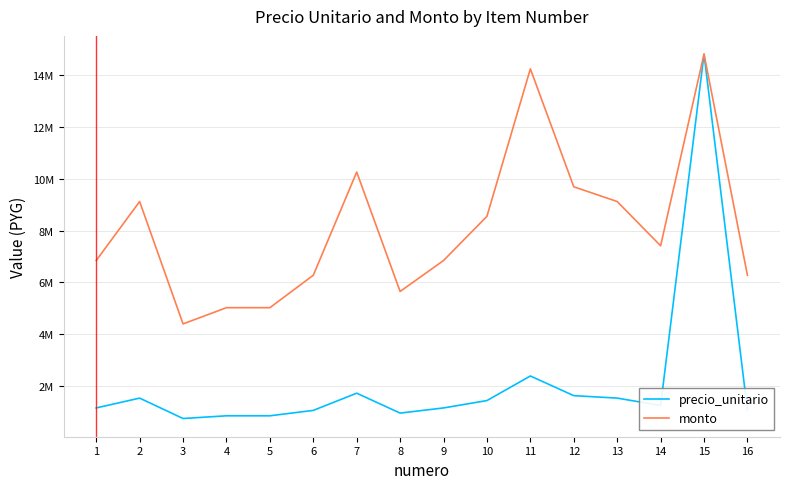

Does the chart have visible grid lines?

Yes